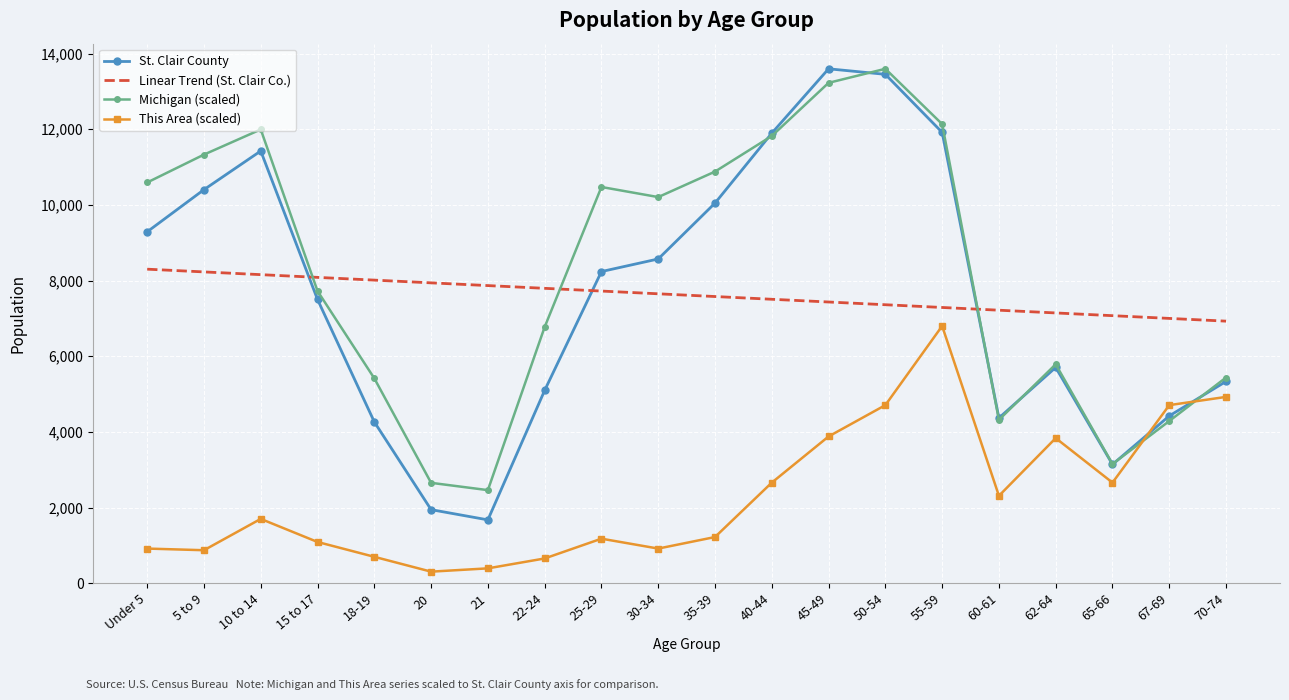

At which label does This Area (scaled) reach its peak?

55-59